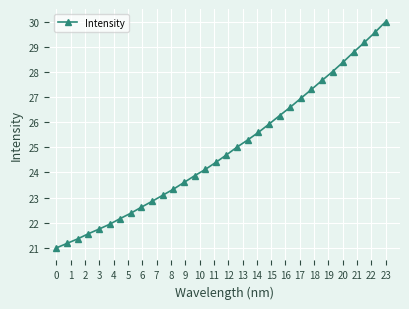

How many lines are shown in the chart?

1